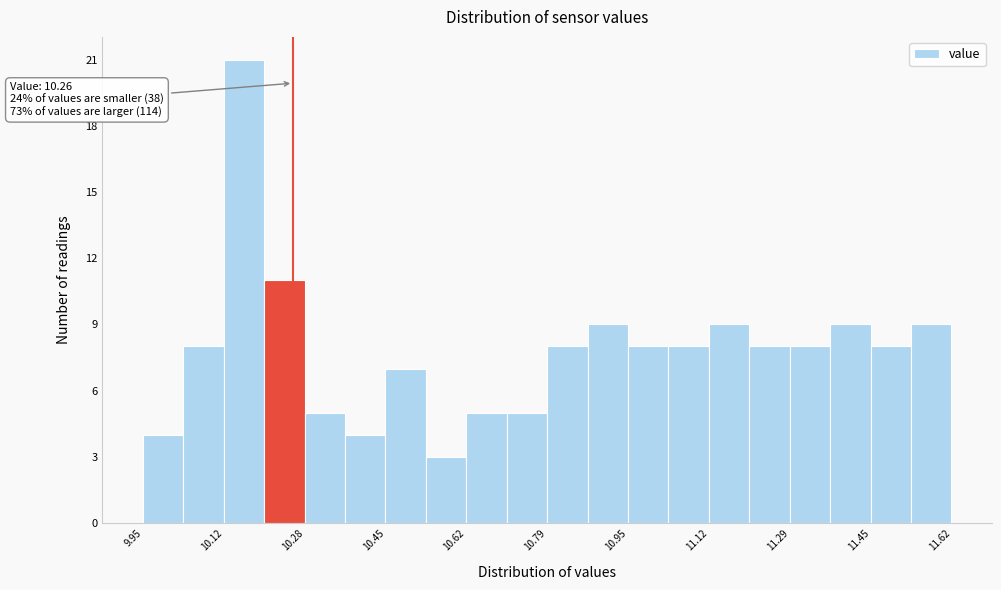

Over which range of the x-axis is the bar tallest?

10.12 to 10.20